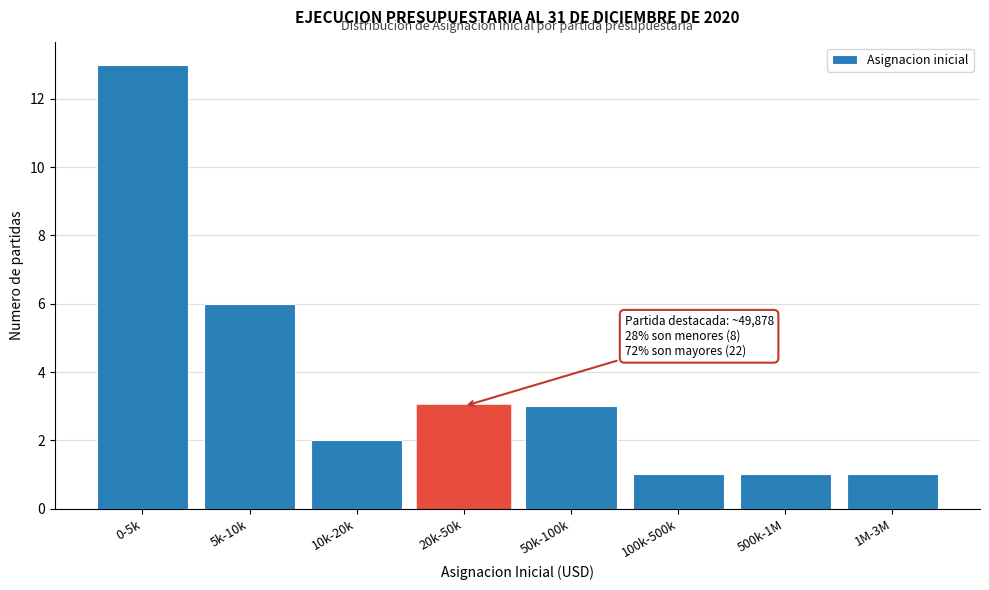

Reading left to right, what are all the values shown in this chart?

13	6	2	3	3	1	1	1